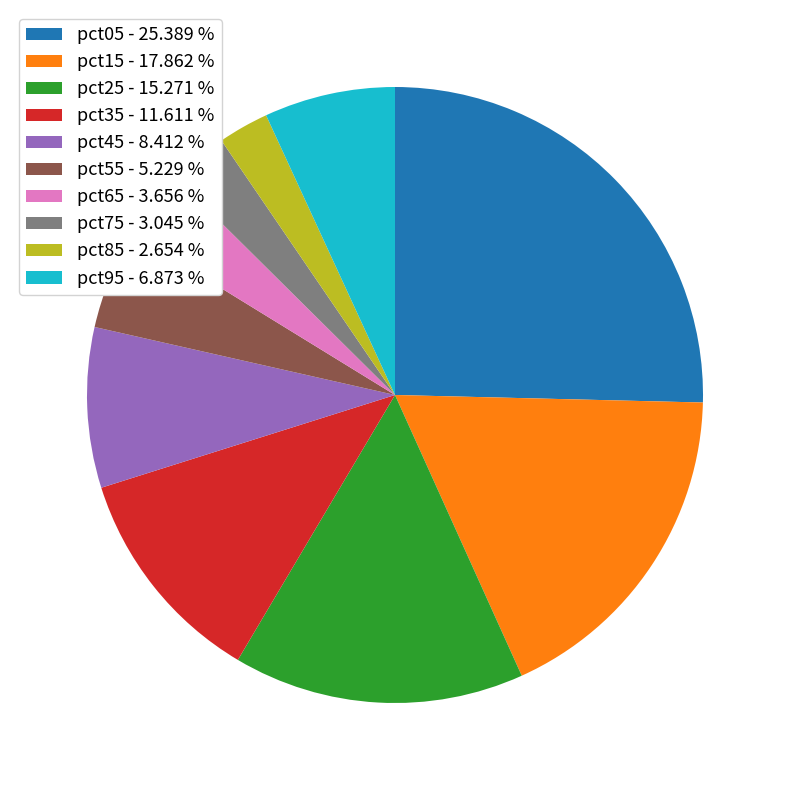

Is pct55 the majority of the pie?

No